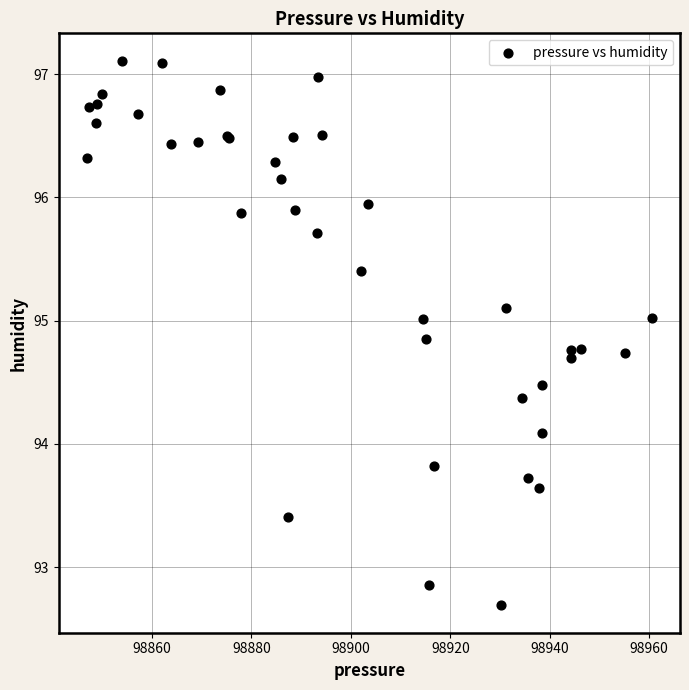

What Y value in the scatter plot is closest to 94?

94.1